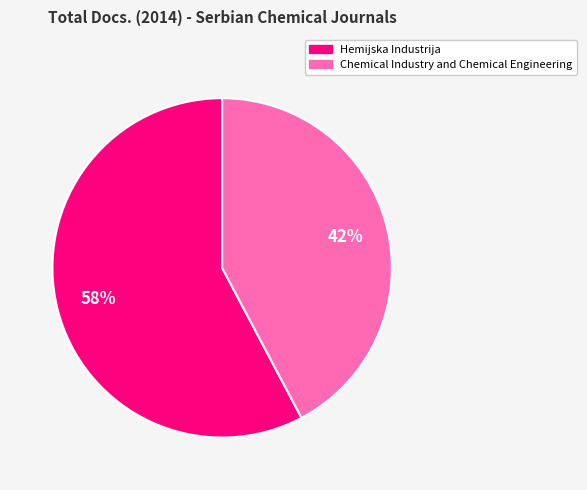

Do Chemical Industry and Chemical Engineering and Hemijska Industrija together represent more than half of the pie?

Yes